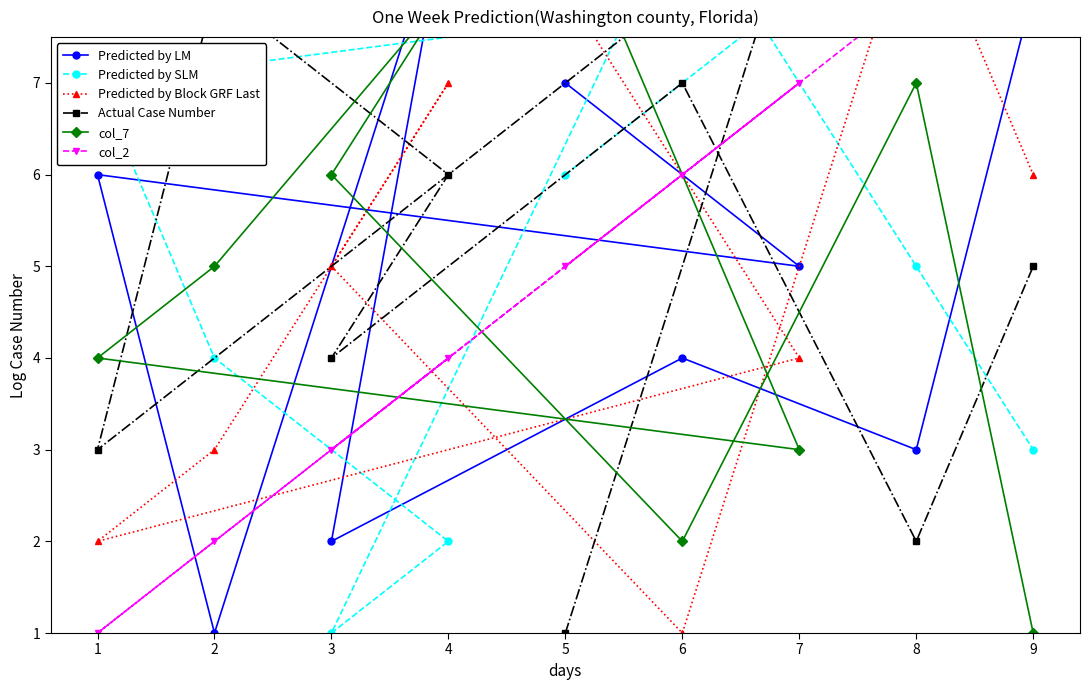

Where is the first local maximum for col_2?

7